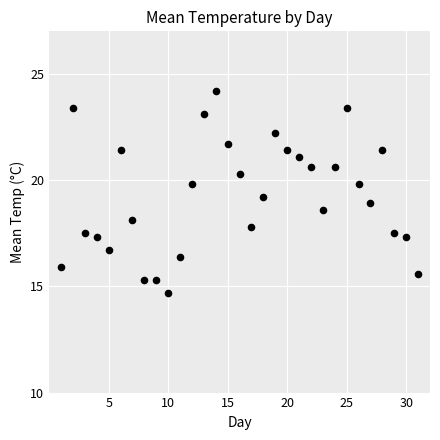

What is the range of X values (max minus min)?

30.0